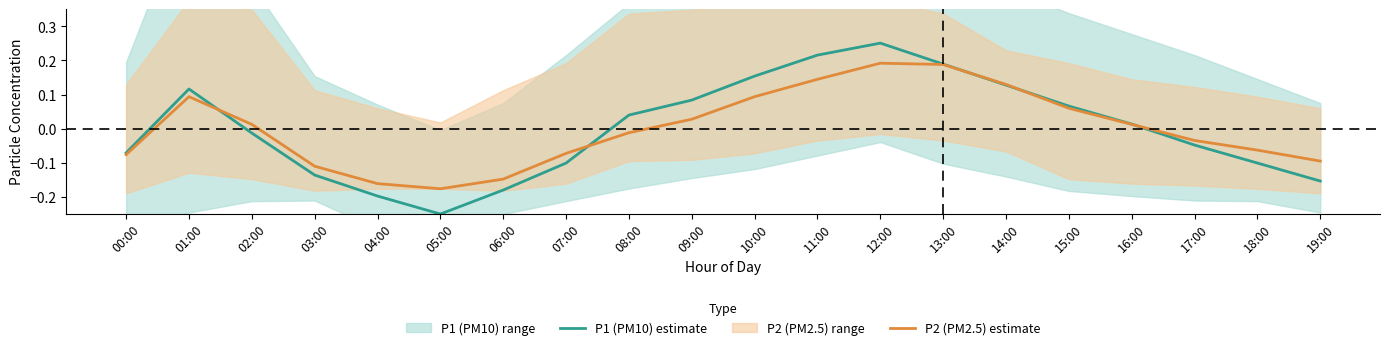

List the labels in order of P2 (PM2.5) estimate value, largest first.

12:00, 13:00, 11:00, 14:00, 01:00, 10:00, 15:00, 09:00, 02:00, 16:00, 08:00, 17:00, 18:00, 07:00, 00:00, 19:00, 03:00, 06:00, 04:00, 05:00